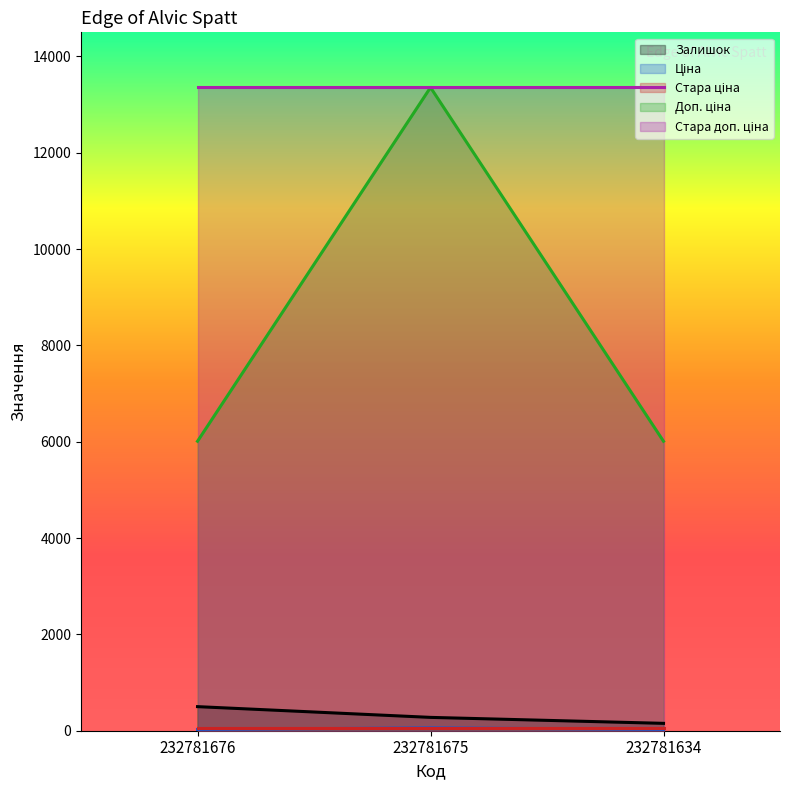

What is the difference between the highest and lowest values at 232781634?

13329.3